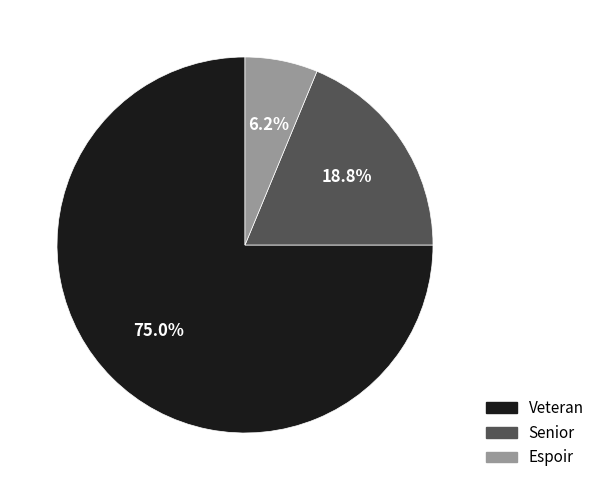

To the nearest percent, what is the difference between the Espoir and Veteran slice percentages?

69%